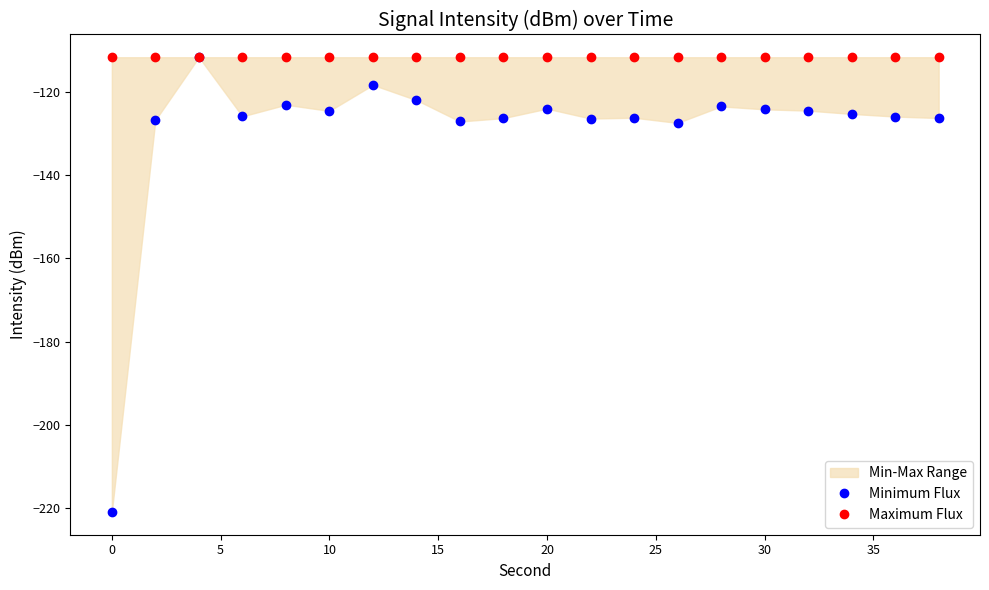

True or false: Minimum Flux and Maximum Flux intersect in this chart.

False